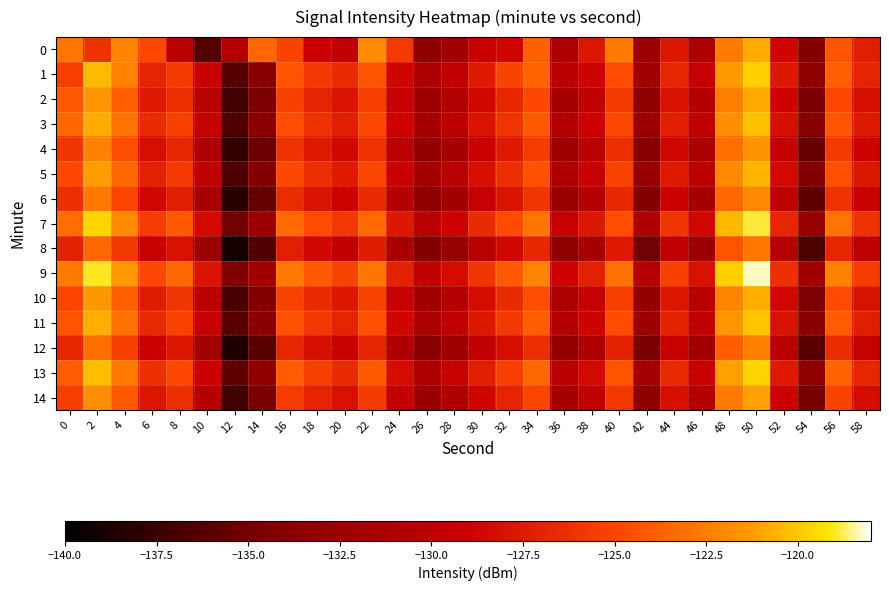

At which category does the chart reach its minimum across all series?

12